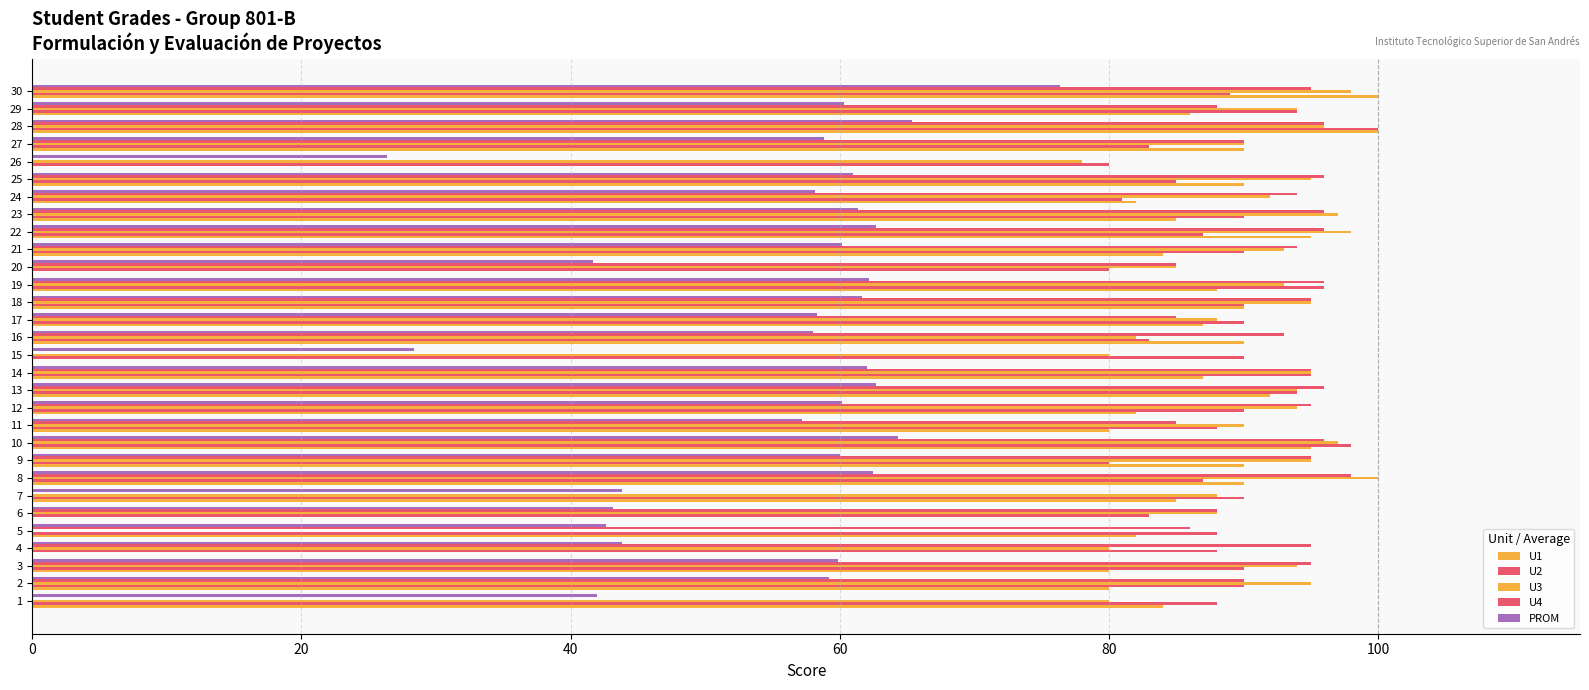

Count the number of data series in this chart.

5